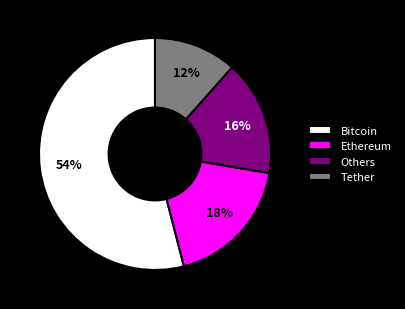

Is Bitcoin the majority of the pie?

Yes